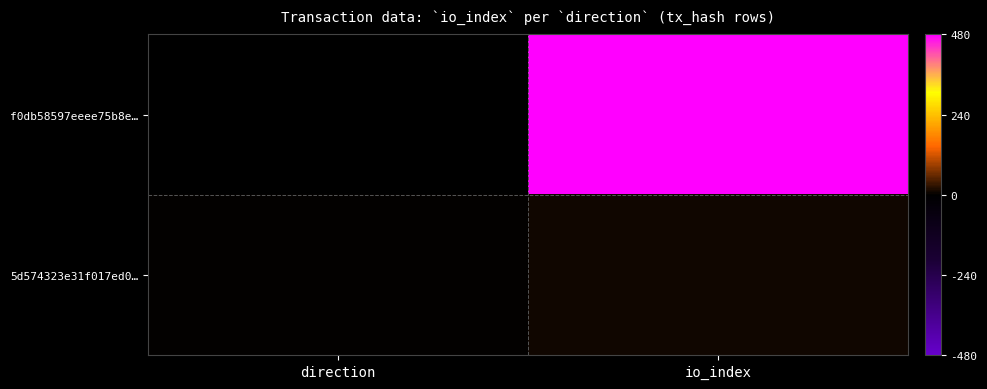

Reading left to right, list all the values displayed in this chart.

f0db58597eeee75b8e…: direction=-1	io_index=480
5d574323e31f017ed0…: direction=1	io_index=8